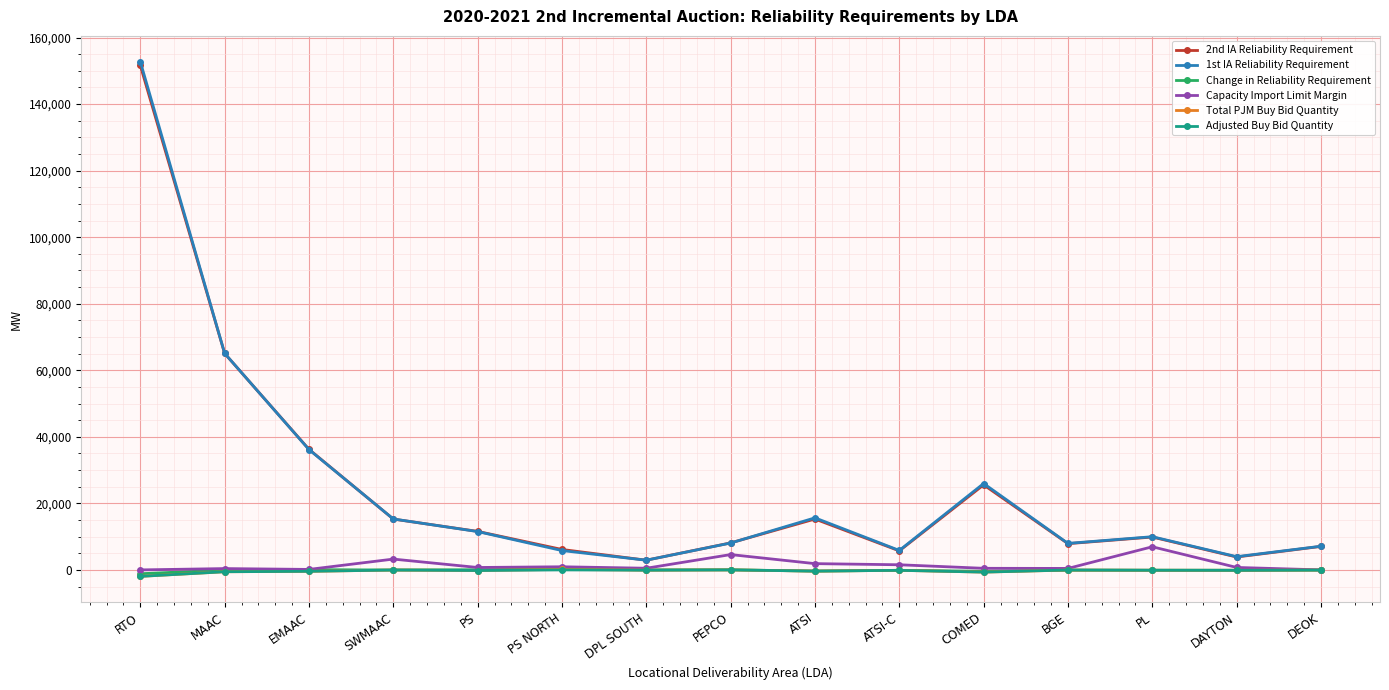

At which category is the sum across all series the highest?

RTO